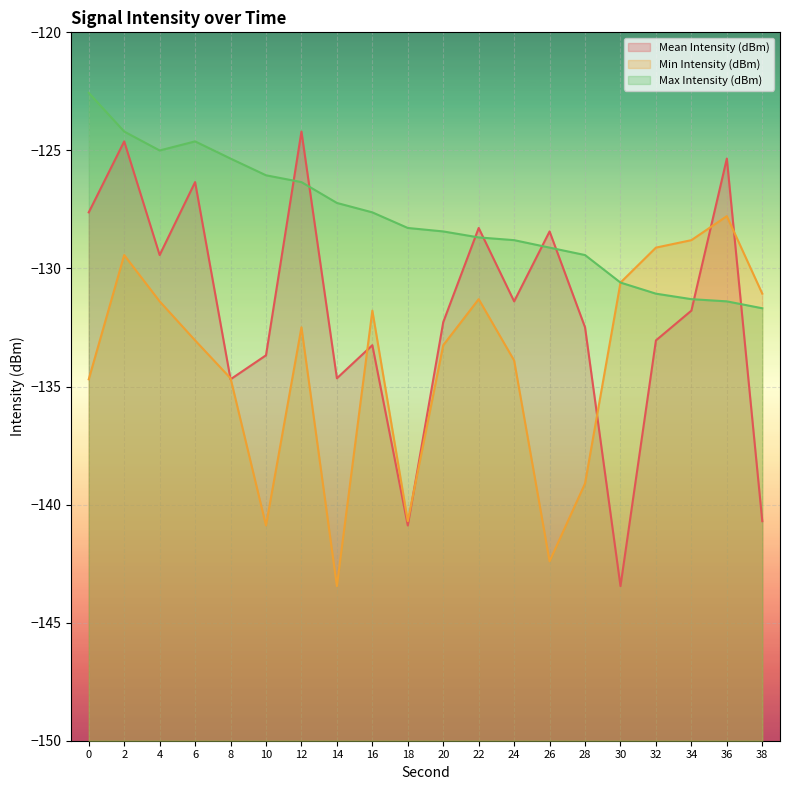

Rank the series by their average value, from lowest to highest.

Min Intensity (dBm), Mean Intensity (dBm), Max Intensity (dBm)